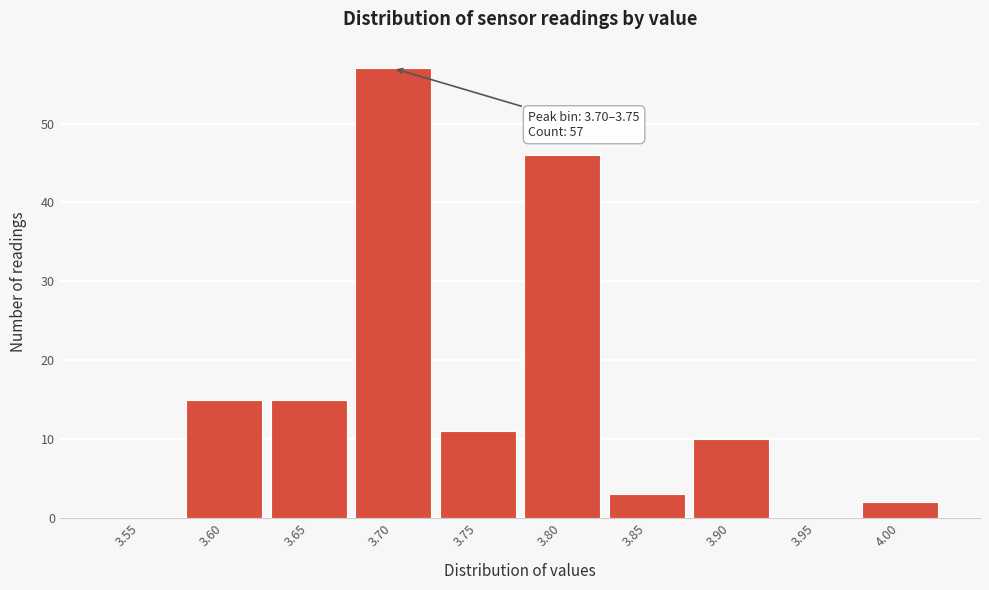

Reading right to left, transcribe all the data shown in this chart.

4.00=2	3.95=0	3.90=10	3.85=3	3.80=46	3.75=11	3.70=57	3.65=15	3.60=15	3.55=0